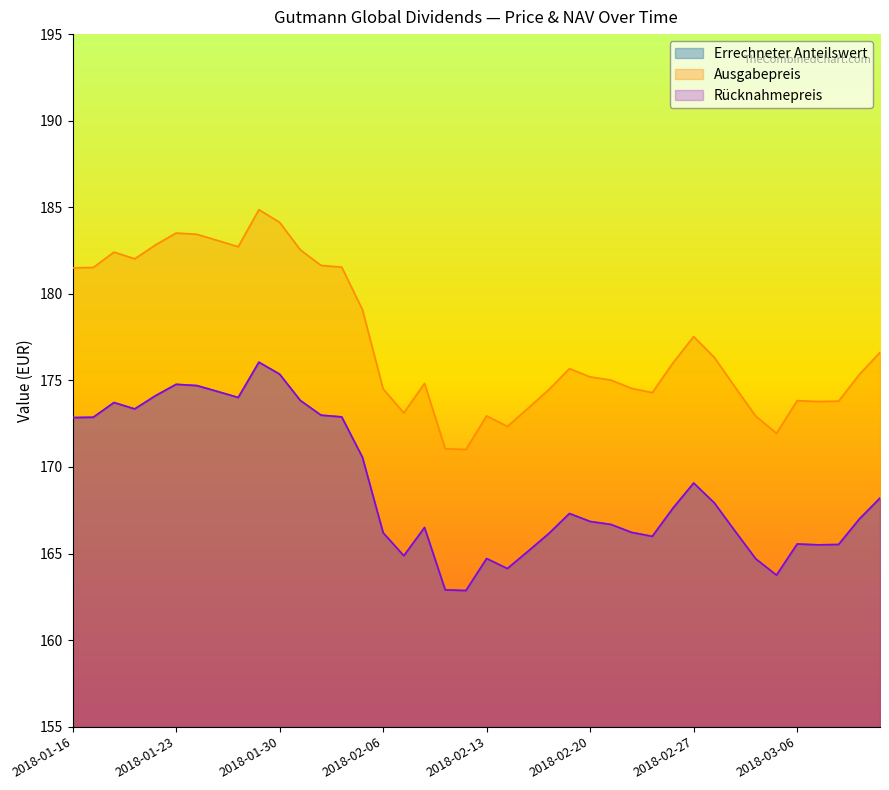

True or false: Errechneter Anteilswert and Ausgabepreis intersect in this chart.

False